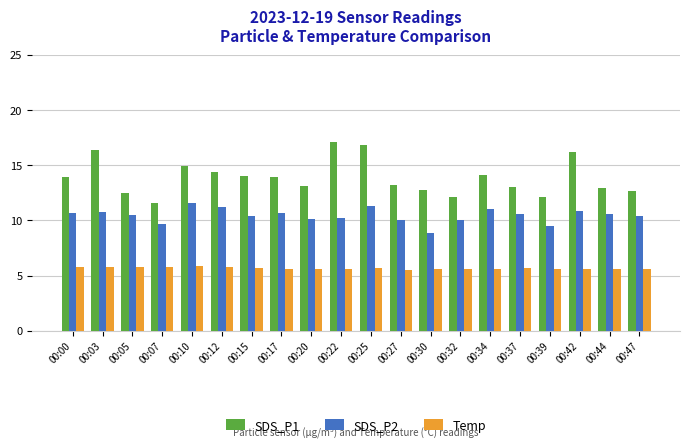

List the series in order of their overall mean, highest first.

SDS_P1, SDS_P2, Temp